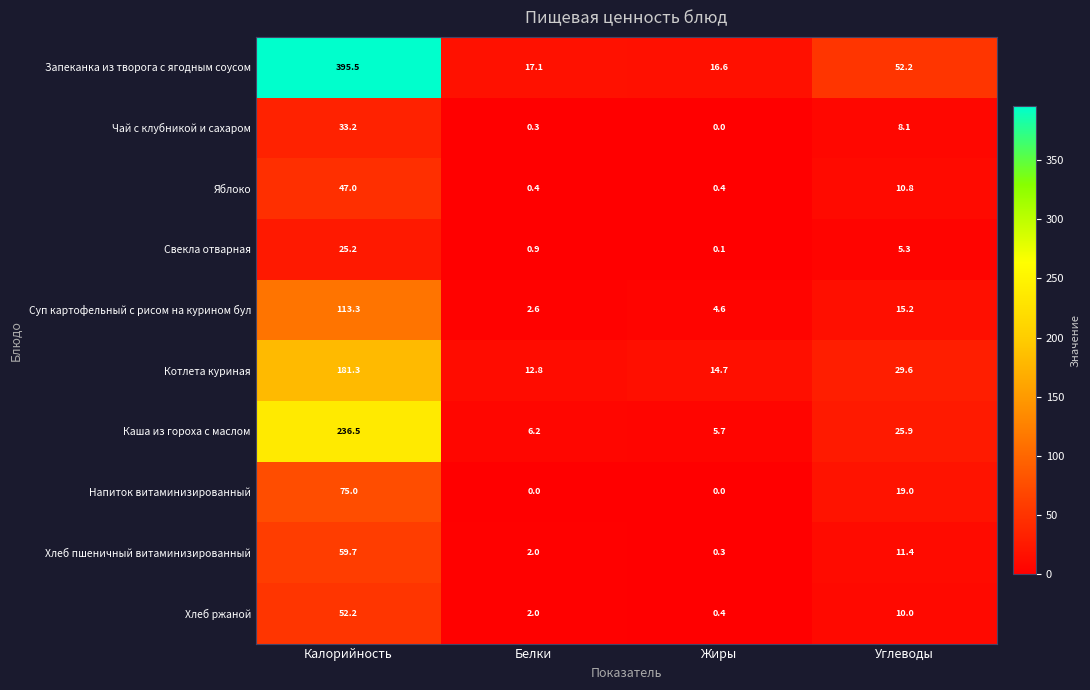

Is the value of Чай с клубникой и сахаром at Белки greater than the value of Каша из гороха с маслом at Жиры?

No